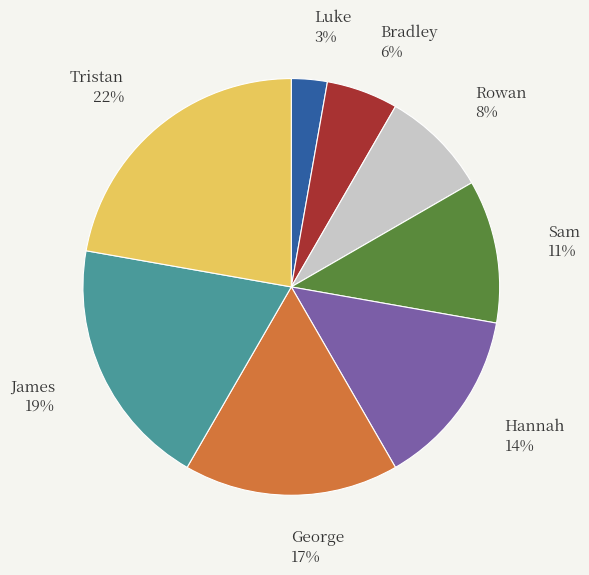

What is the ratio of the value at Bradley to the value at Sam?

0.5